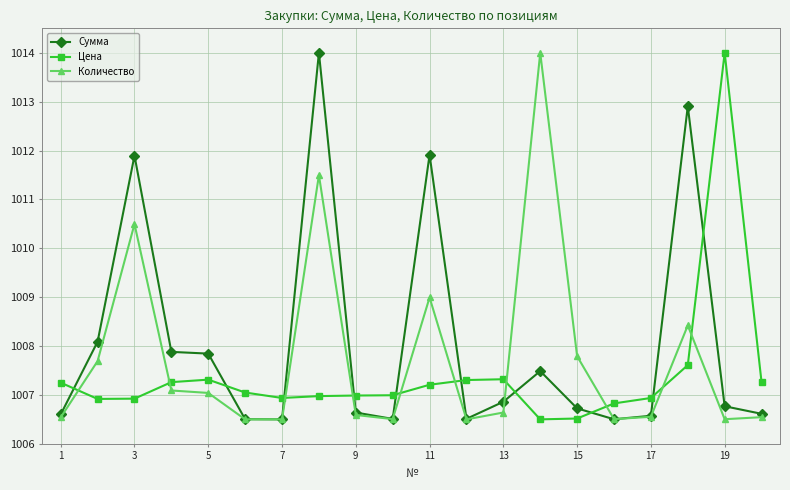

What is the value of the Количество point at the 12th from the left?

1006.5